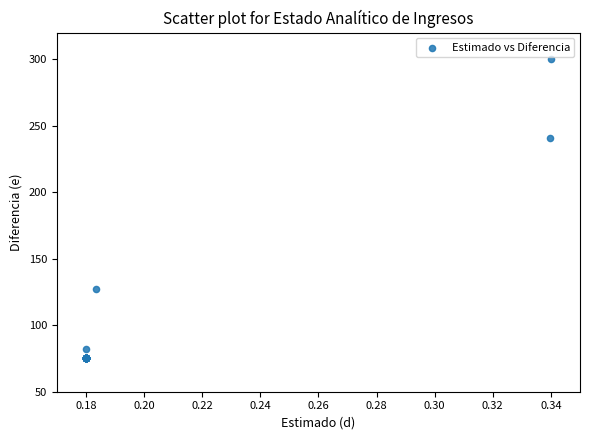

What Y value in the scatter plot is closest to 187?

240.7